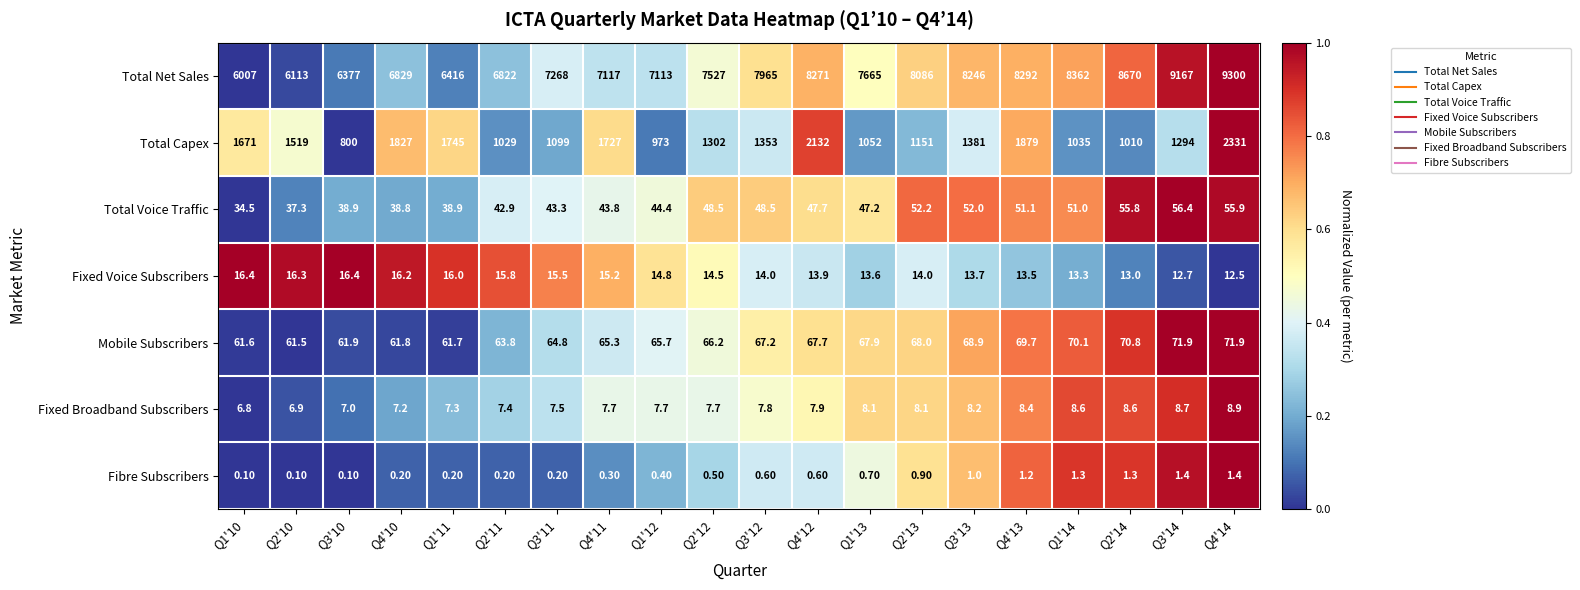

Rank the series at Q3'11 from lowest to highest value.

Fibre Subscribers, Fixed Broadband Subscribers, Fixed Voice Subscribers, Total Voice Traffic, Mobile Subscribers, Total Capex, Total Net Sales